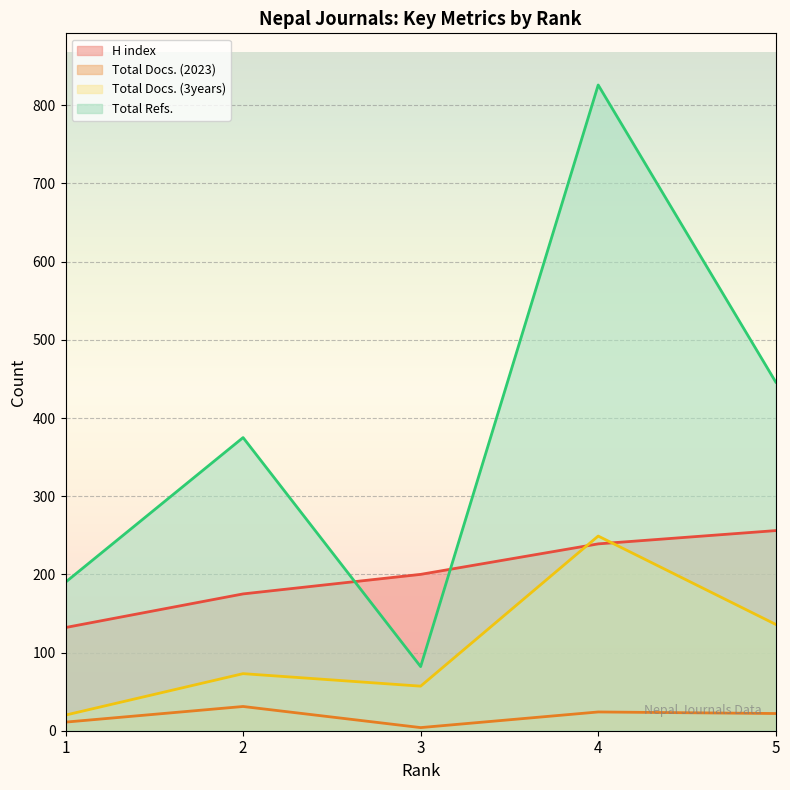

How many values in the Total Docs. (3years) series are below 73?

2